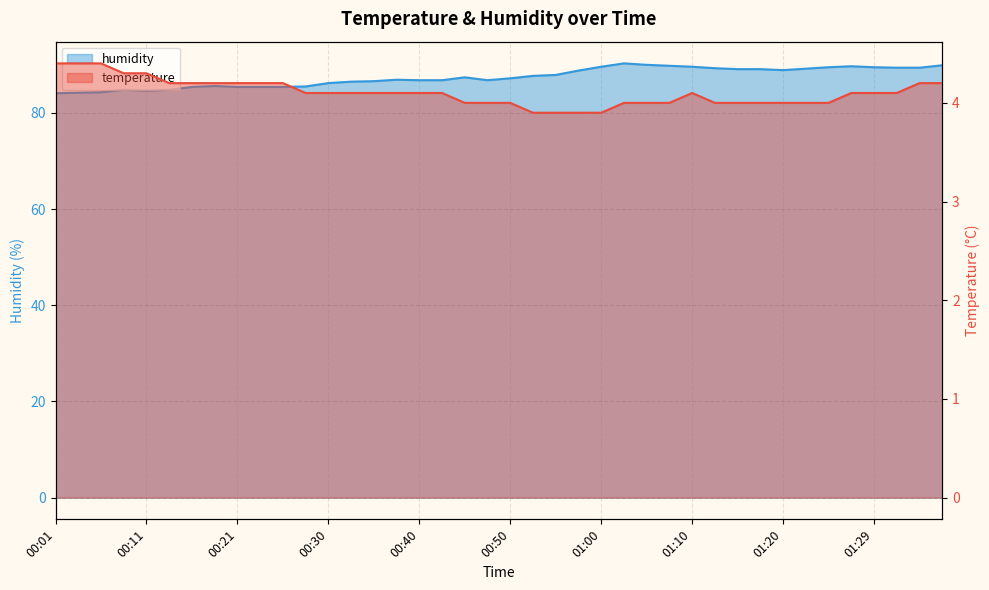

What is the label of the 27th point from the left?

01:05